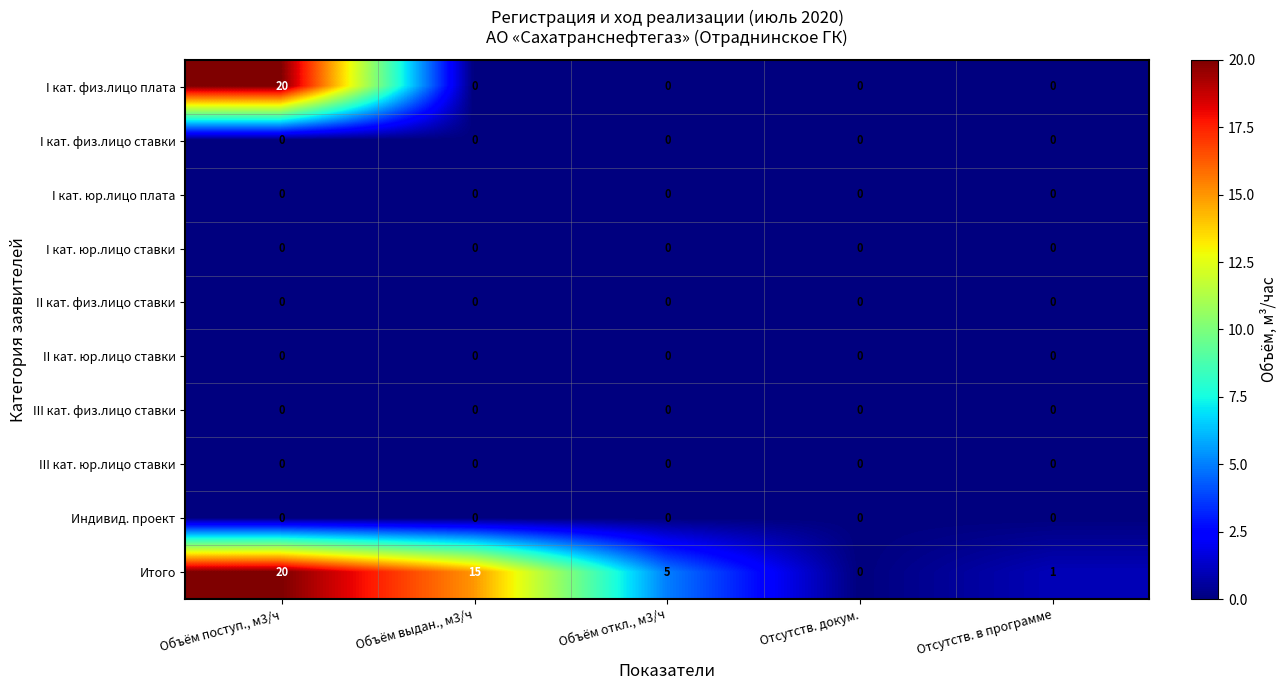

What is the approximate value of Итого at Объём откл., м3/ч?

5